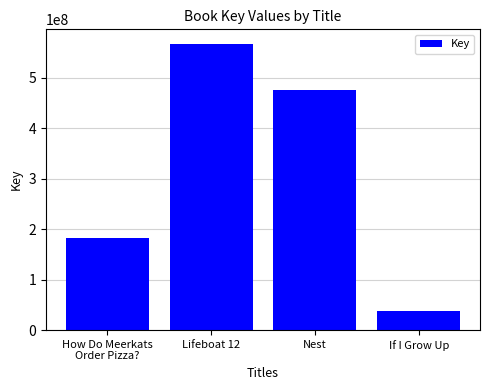

The chart shows a value of 309927316 at Nest. True or false?

False